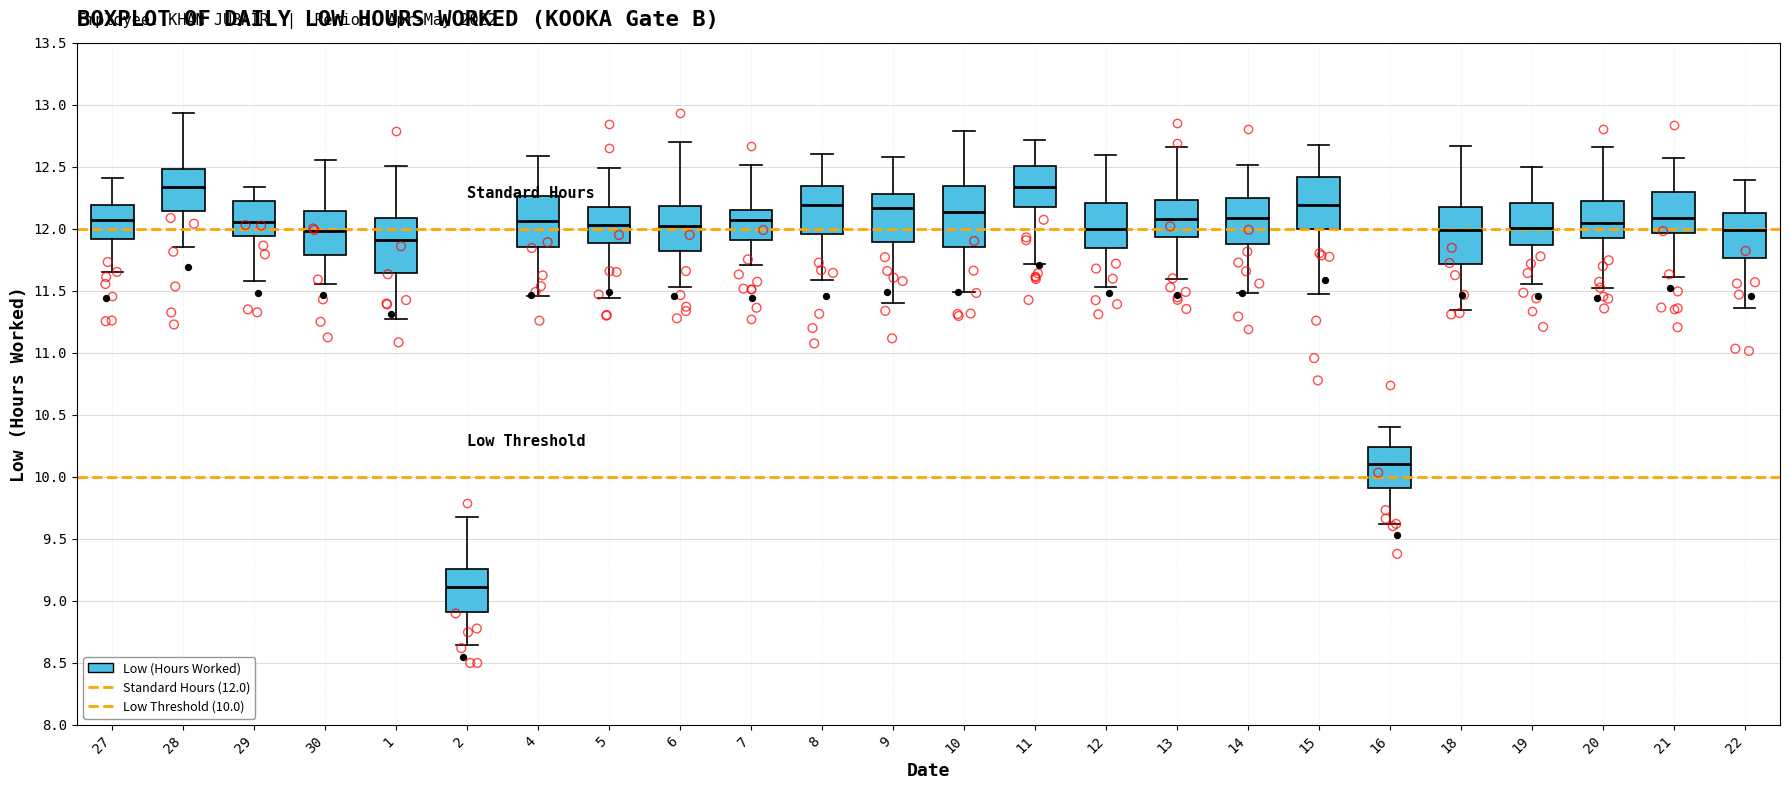

Where does the upper whisker of the box at x = 22 end on the y-axis? The values are not printed on the chart, so give them approximately, as read against the axis.

12.40